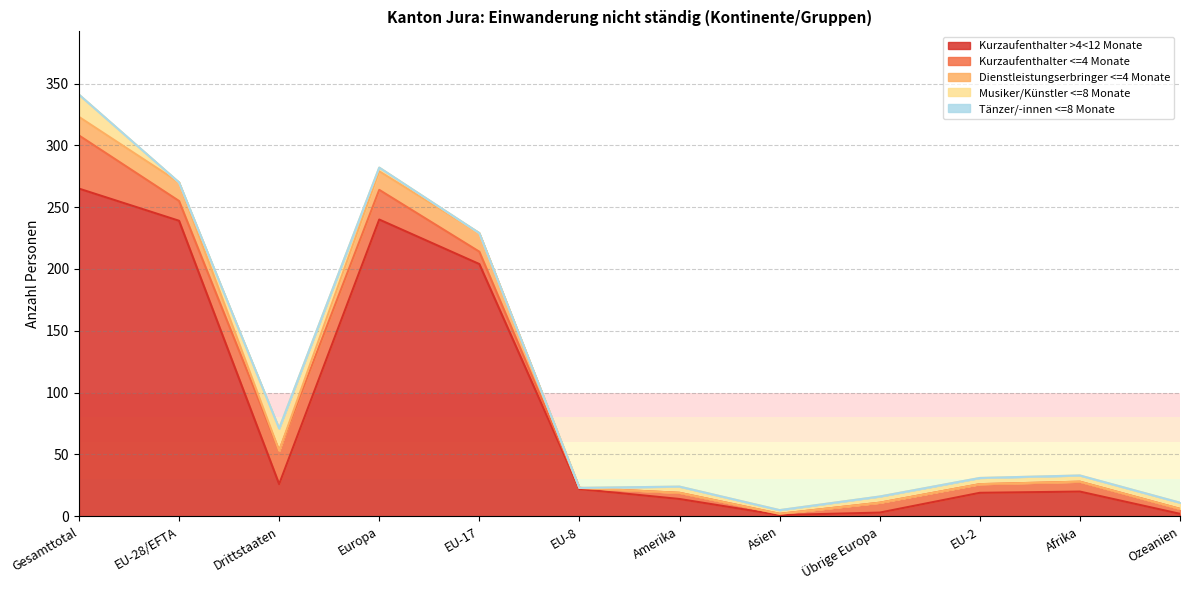

Between EU-28/EFTA and Drittstaaten, which series saw the biggest shift?

Kurzaufenthalter >4<12 Monate